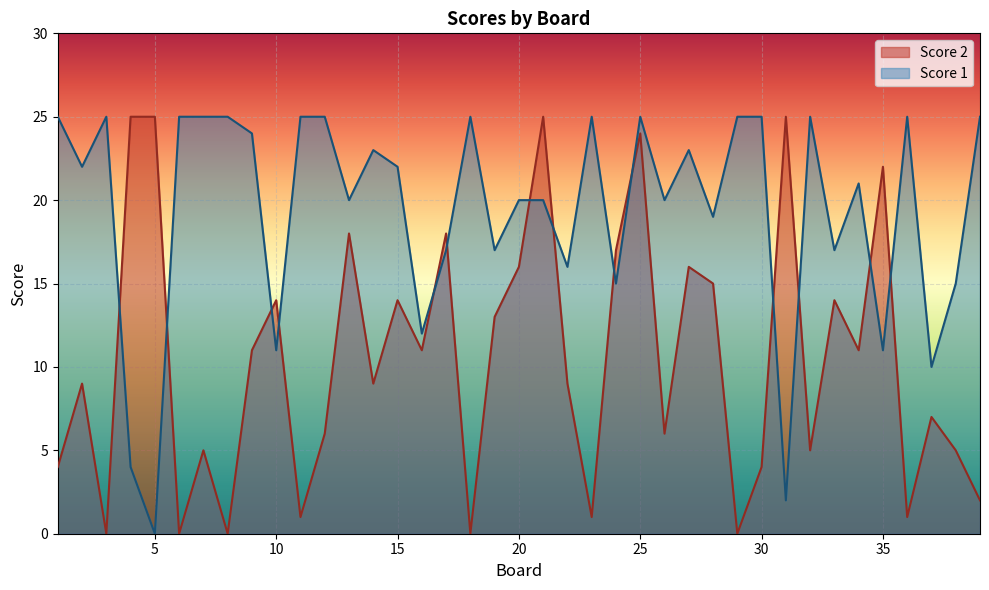

What is the total value across all series at 22?

25